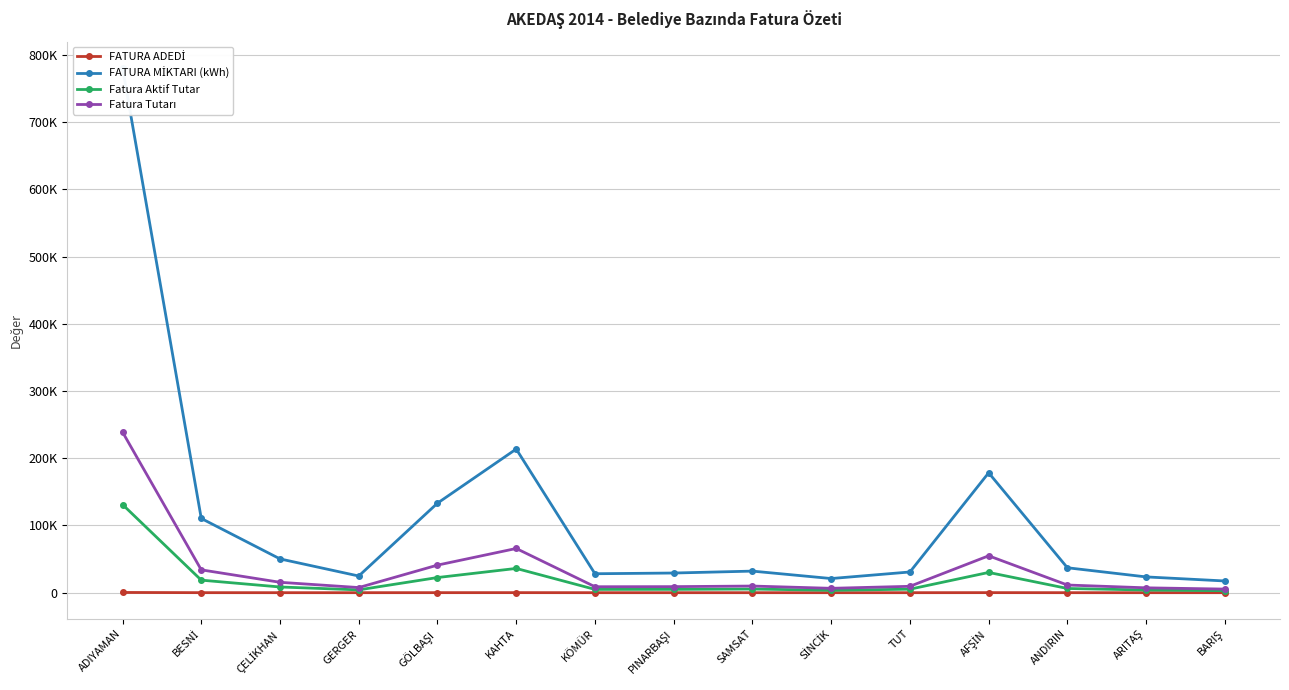

What is the value of the FATURA ADEDİ point at the 8th from the left?

14